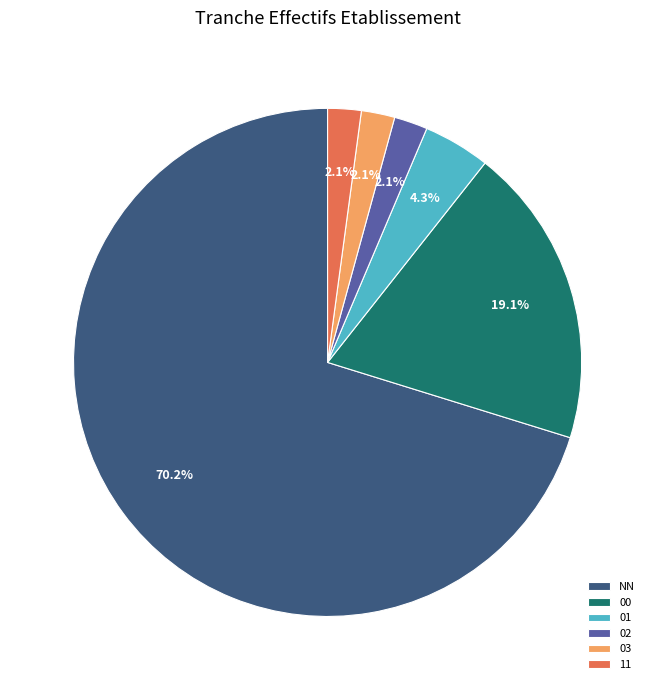

How many slices are in this pie chart?

6